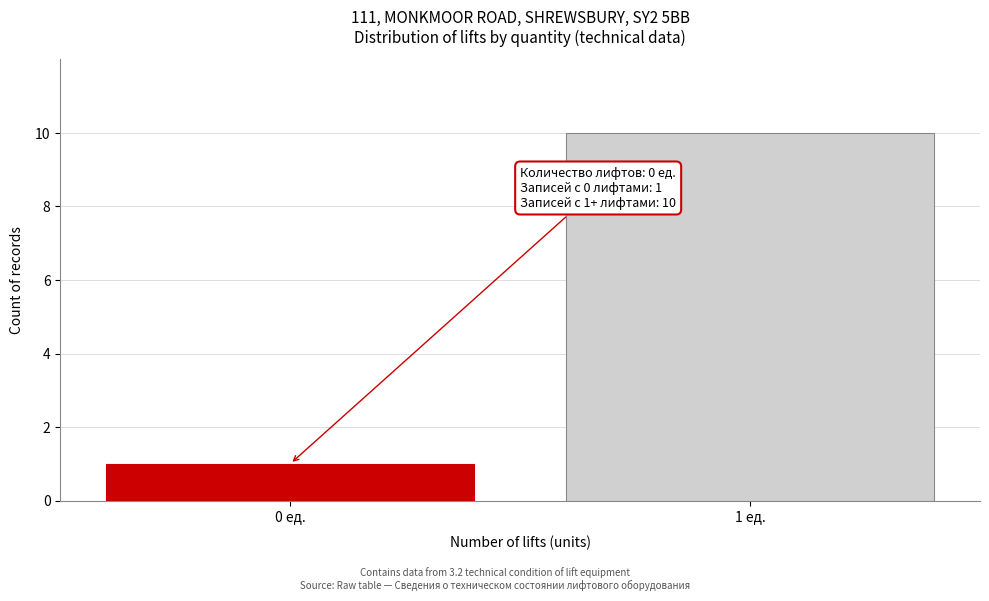

Reading right to left, what are all the values shown in this chart?

10	1